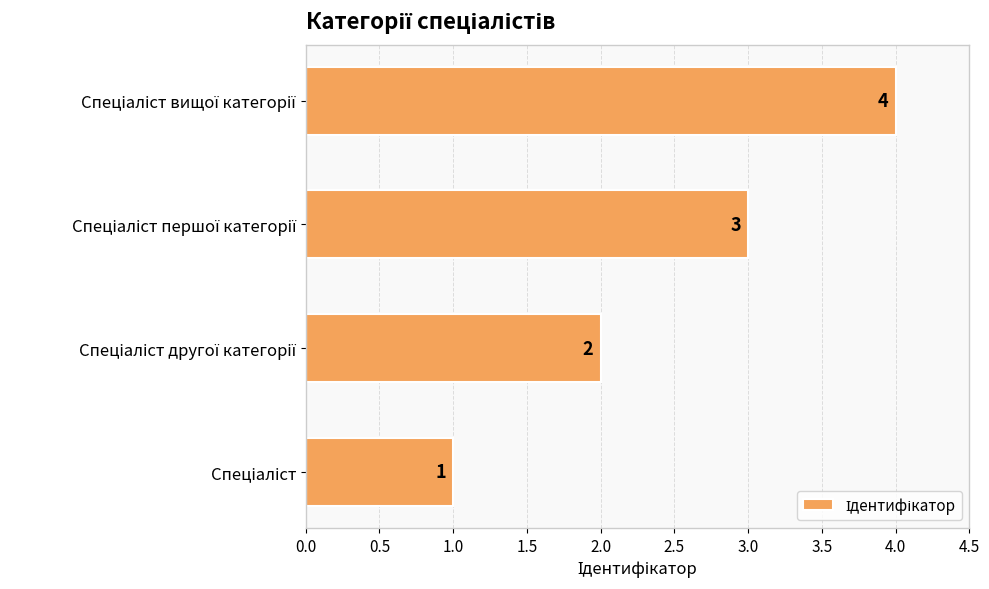

How many values are between 2 and 4?

3